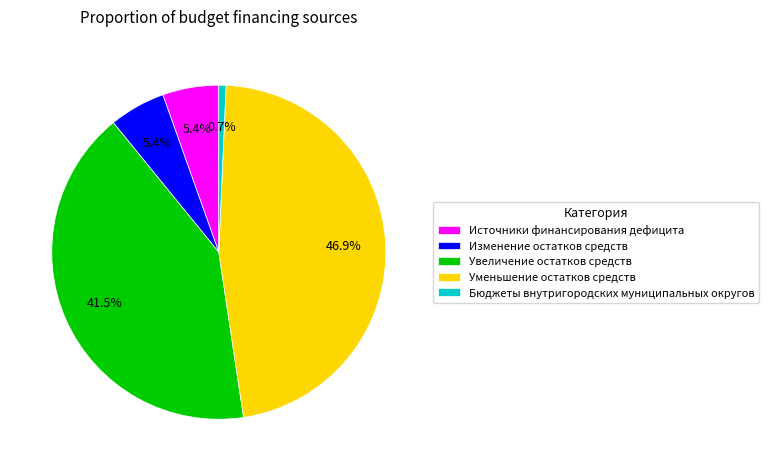

What percentage do Бюджеты внутригородских муниципальных округов and Изменение остатков средств together represent?

6.1%